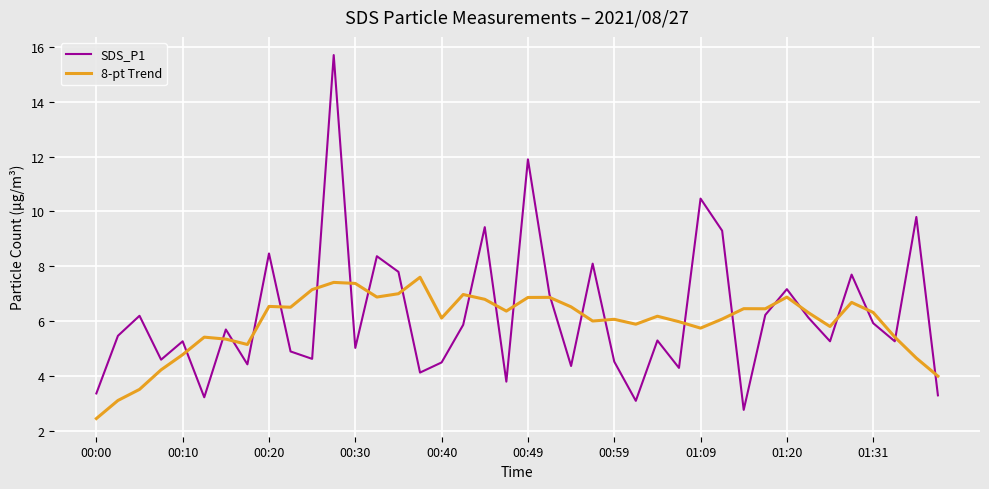

What is the lowest value of the SDS_P1 series?

2.8